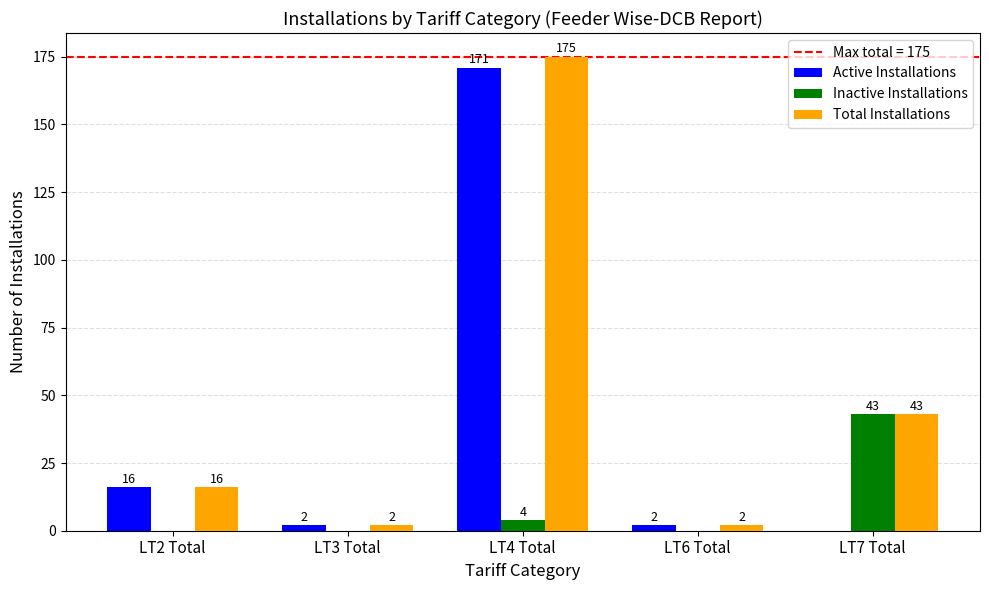

How many data points in Inactive Installations are above 0?

2